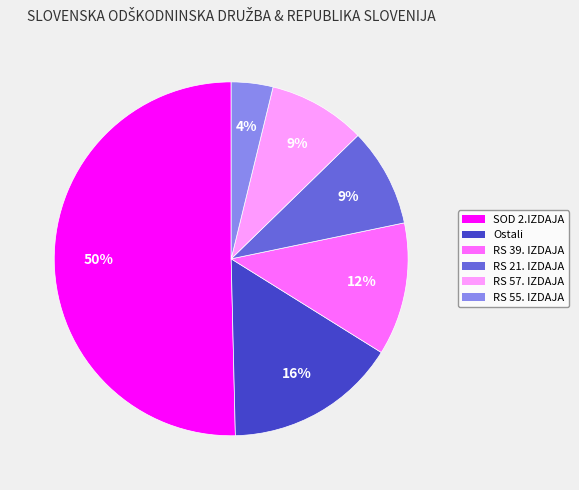

To the nearest percent, what is the average slice percentage?

17%